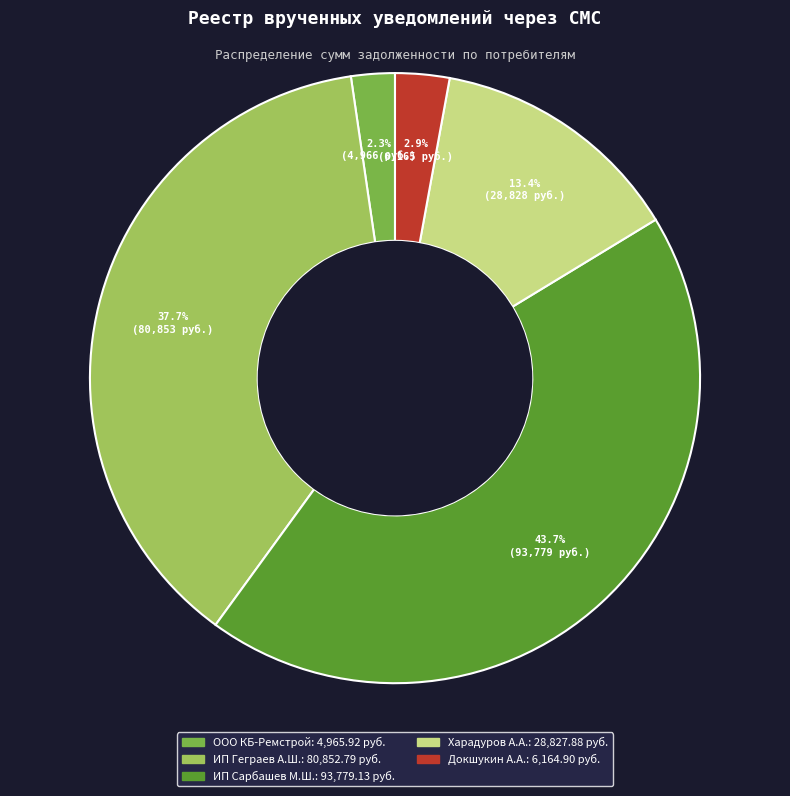

How many segments does this pie chart have?

5